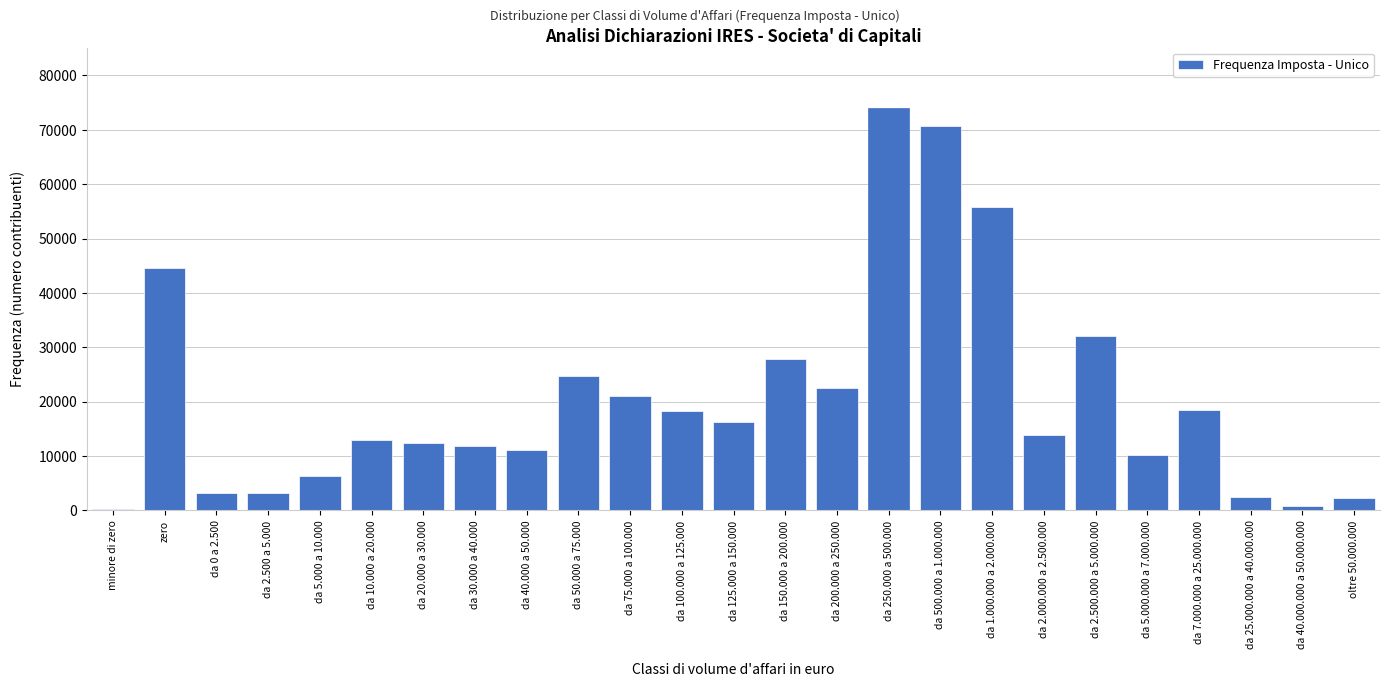

At which category does the chart reach its peak across all series?

da 250.000 a 500.000